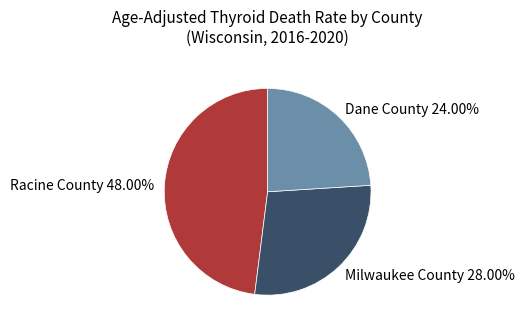

Is there a majority slice in this chart?

No